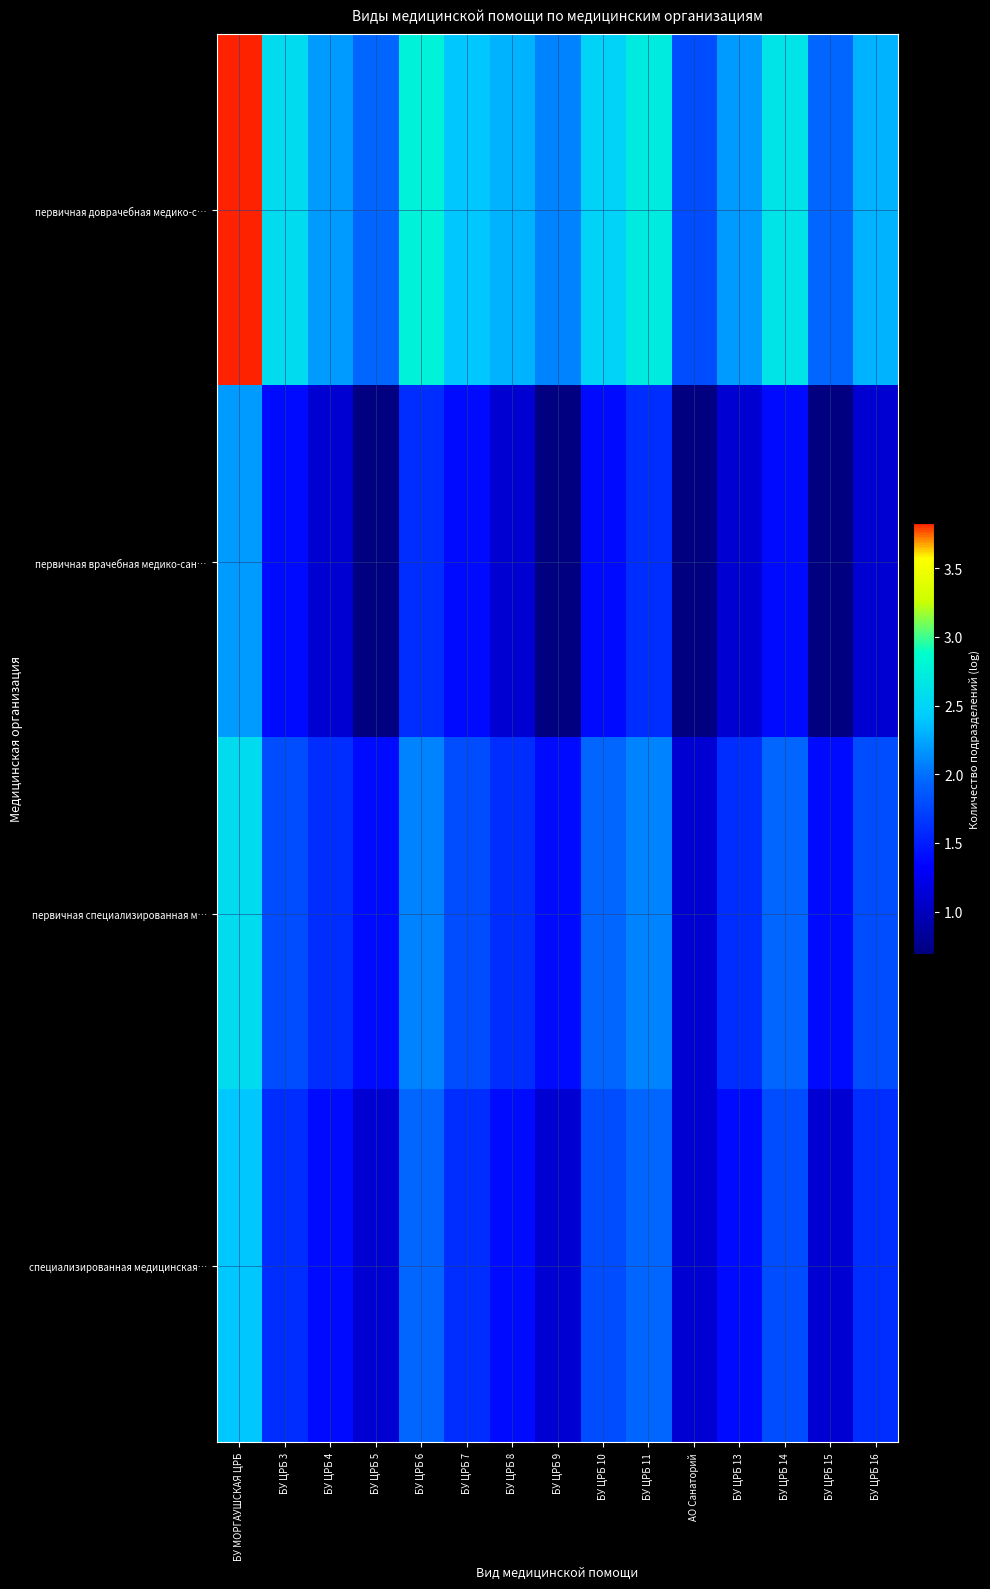

Rank the series by their maximum value, from lowest to highest.

первичная врачебная медико-сан…, специализированная медицинская…, первичная специализированная м…, первичная доврачебная медико-с…